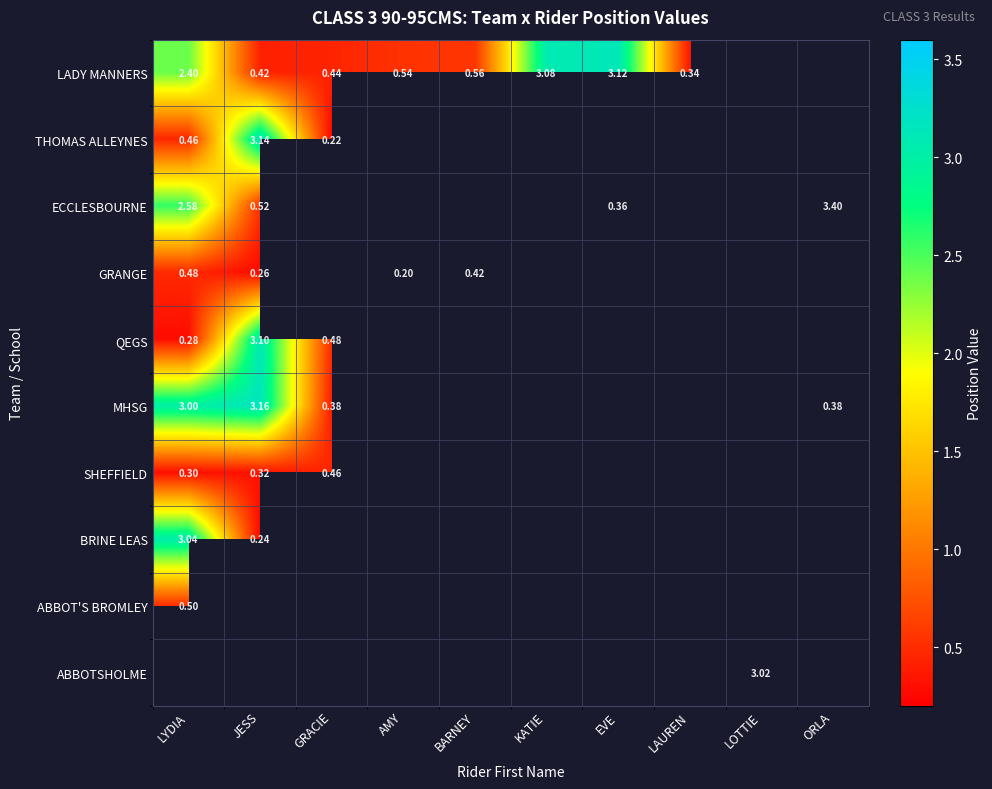

Count the number of categories in the chart.

10